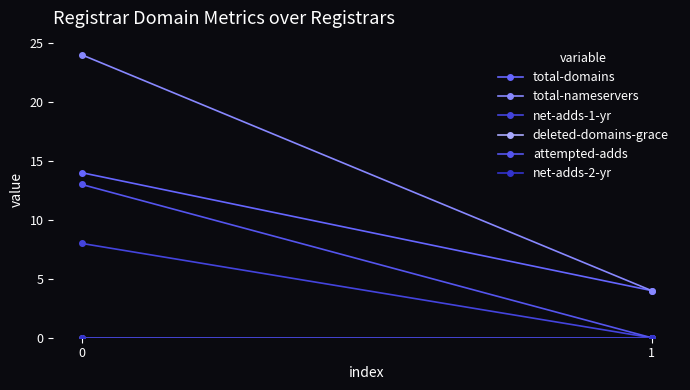

The value of total-domains at 1 is 4. True or false?

True